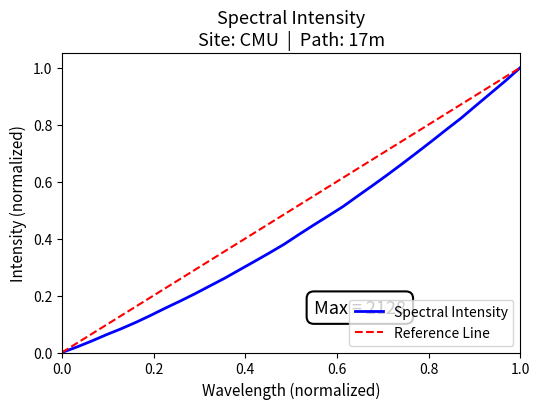

The value of Spectral Intensity at 1.0 is 1.0. True or false?

True